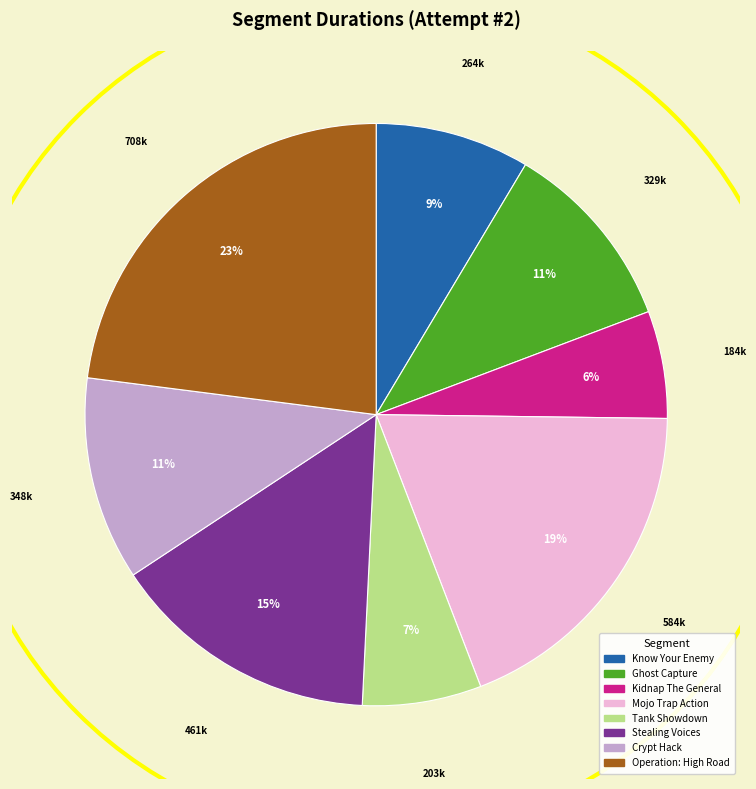

What percentage is the Operation: High Road slice, to the nearest percent?

23%